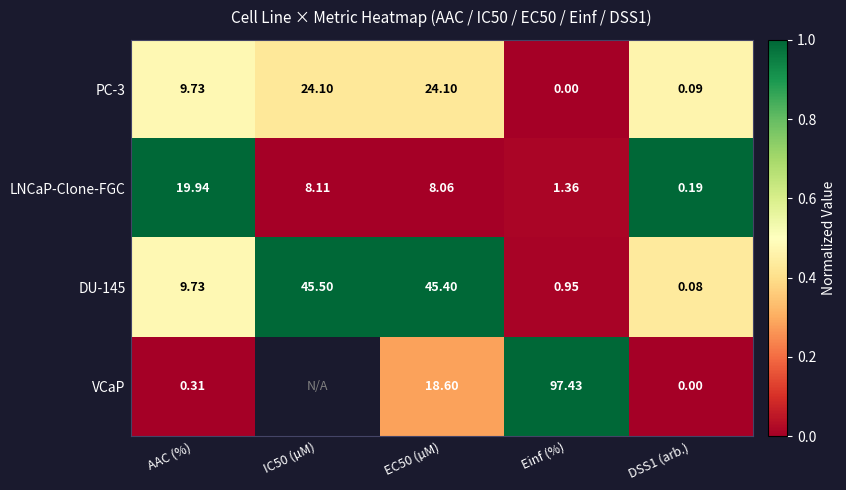

Which label corresponds to the largest value in the chart?

AAC (%)